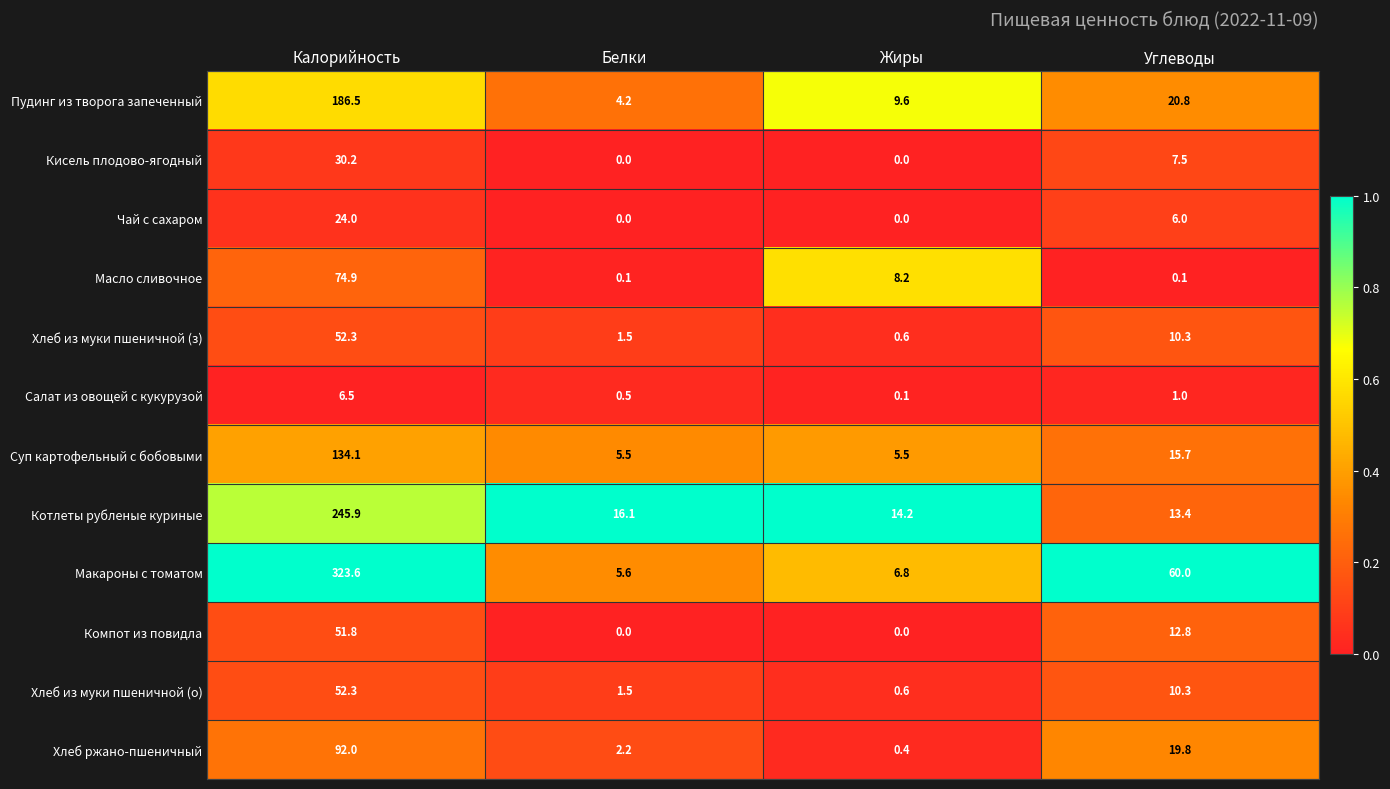

What is the difference between the Кисель плодово-ягодный values at Калорийность and Белки?

30.2